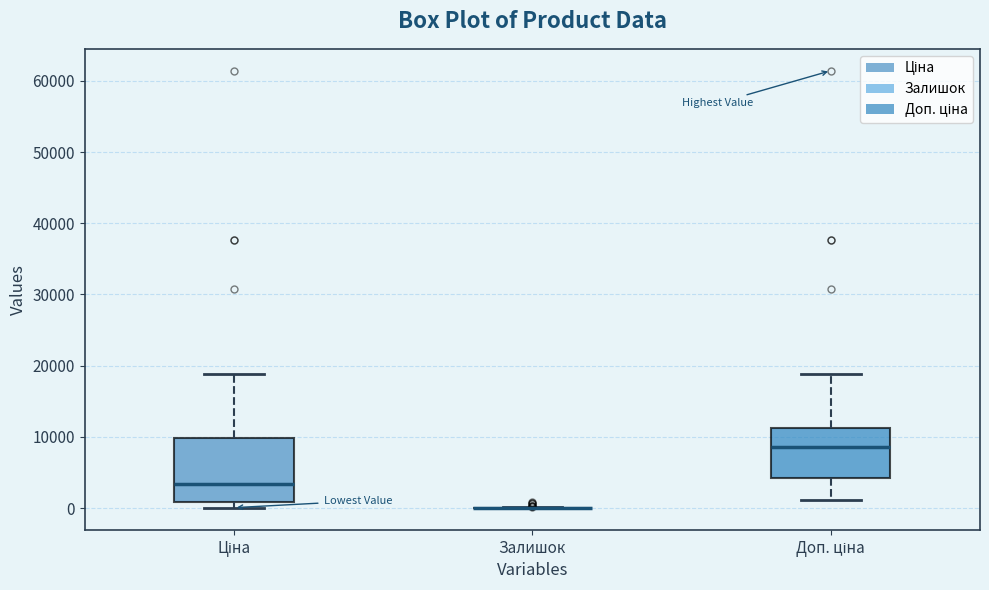

Comparing the boxes themselves (not the whiskers), which one is the tallest?

Ціна